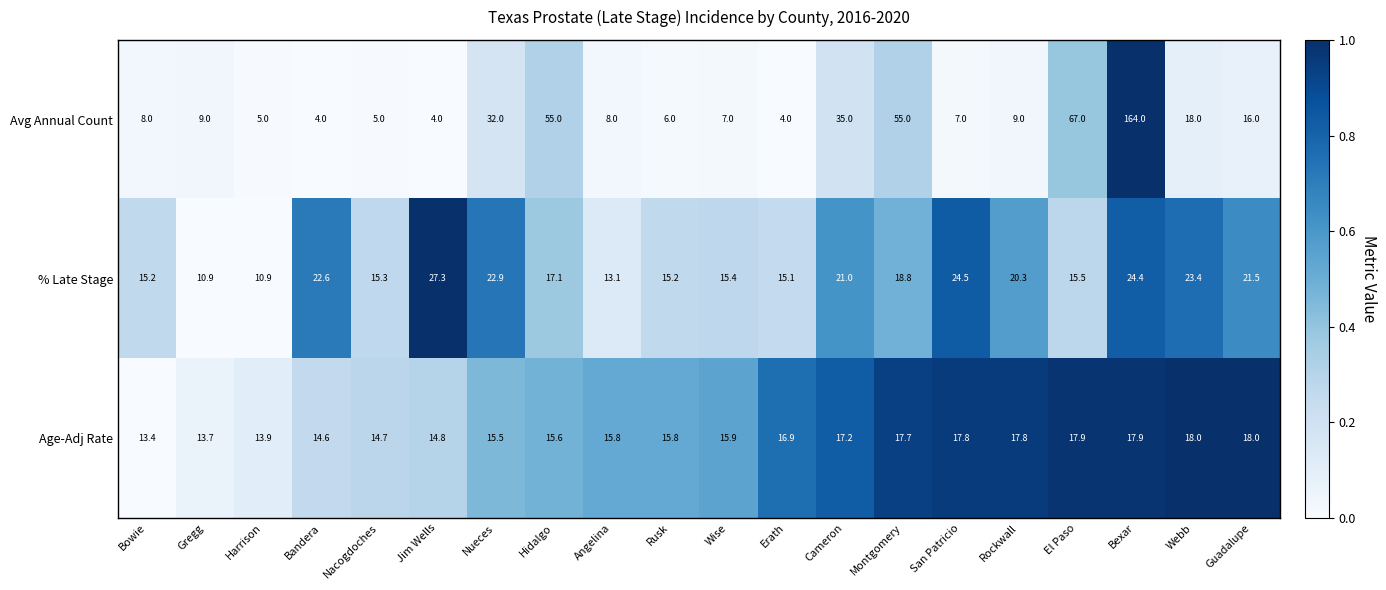

What is the average value of the Age-Adj Rate series?

16.1